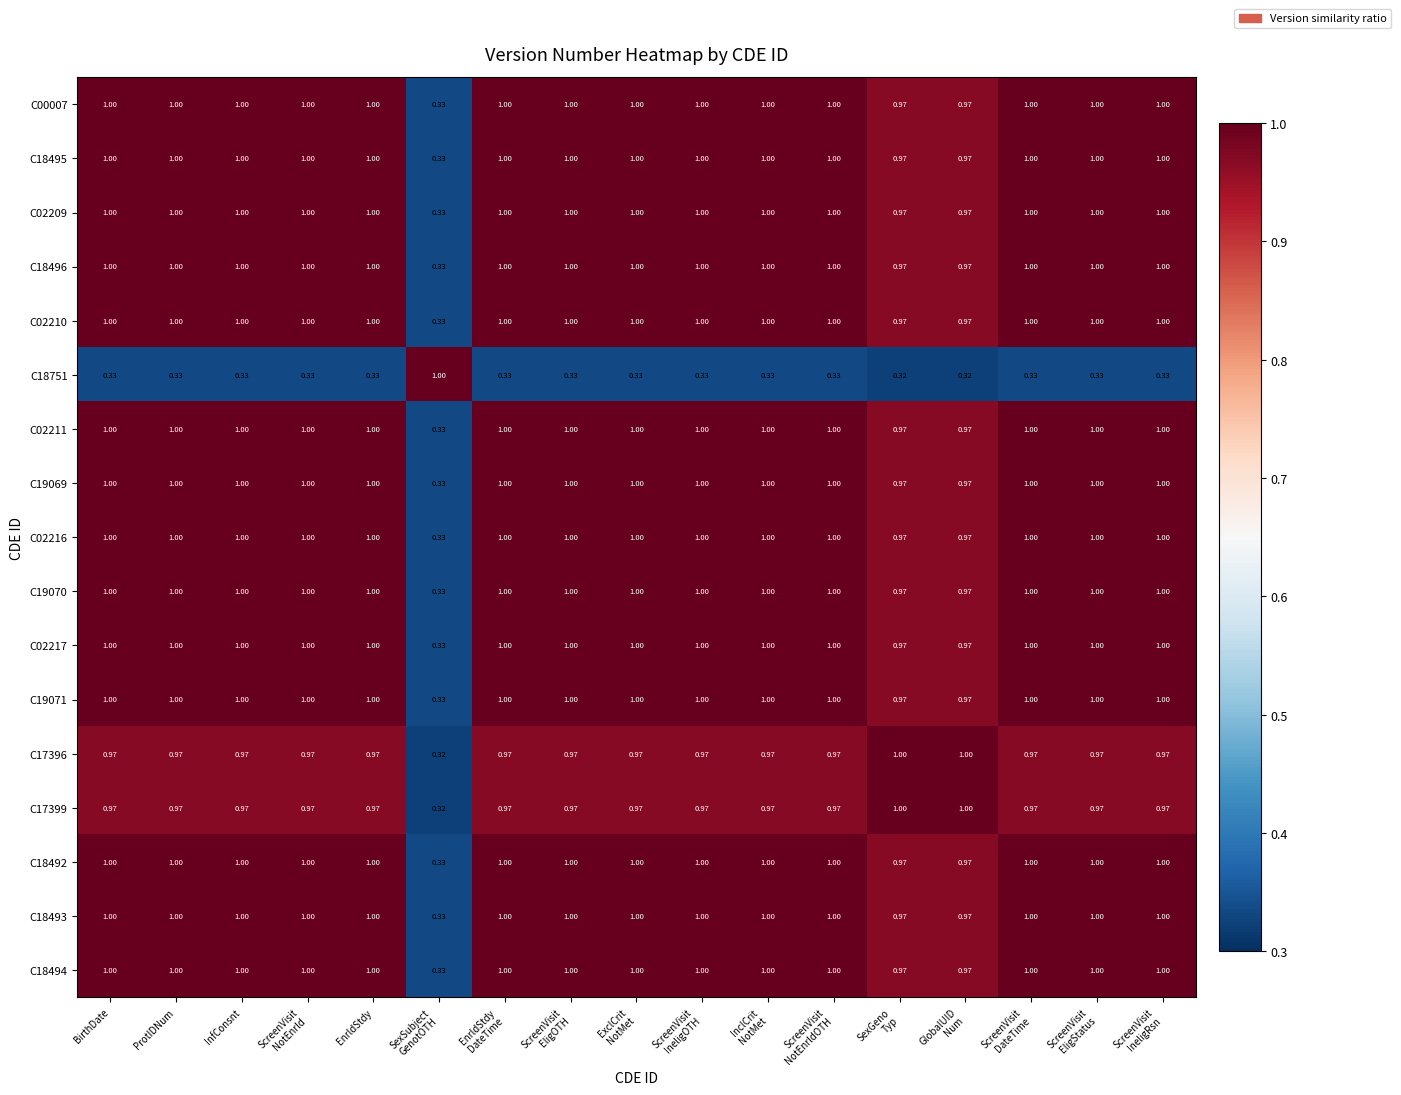

Count the number of data series in this chart.

17